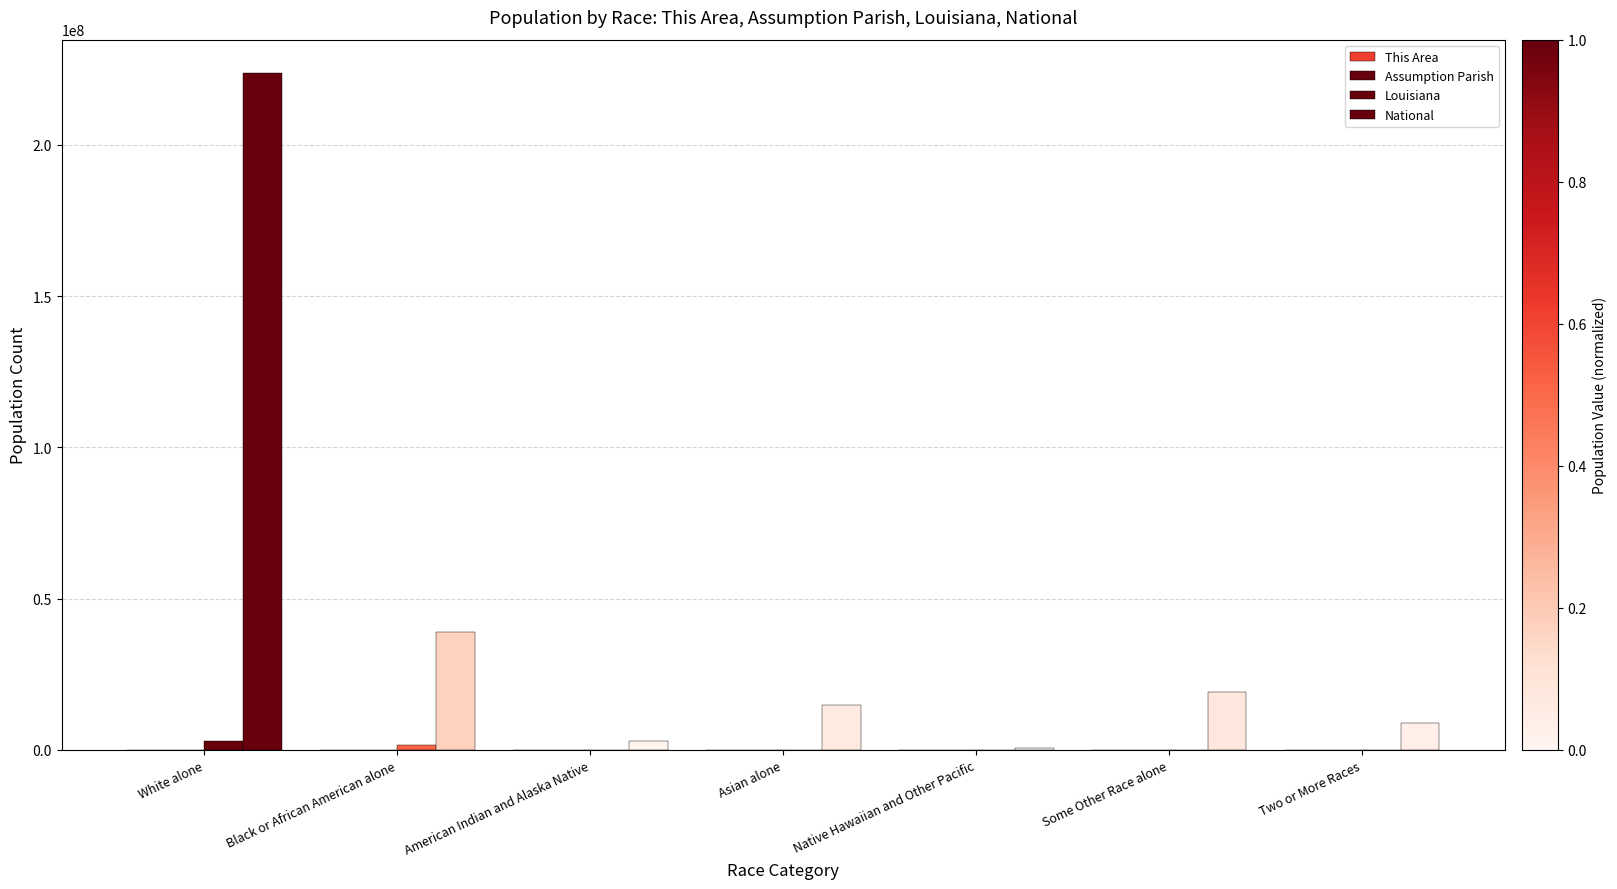

What position from the right is Native Hawaiian and Other Pacific?

3